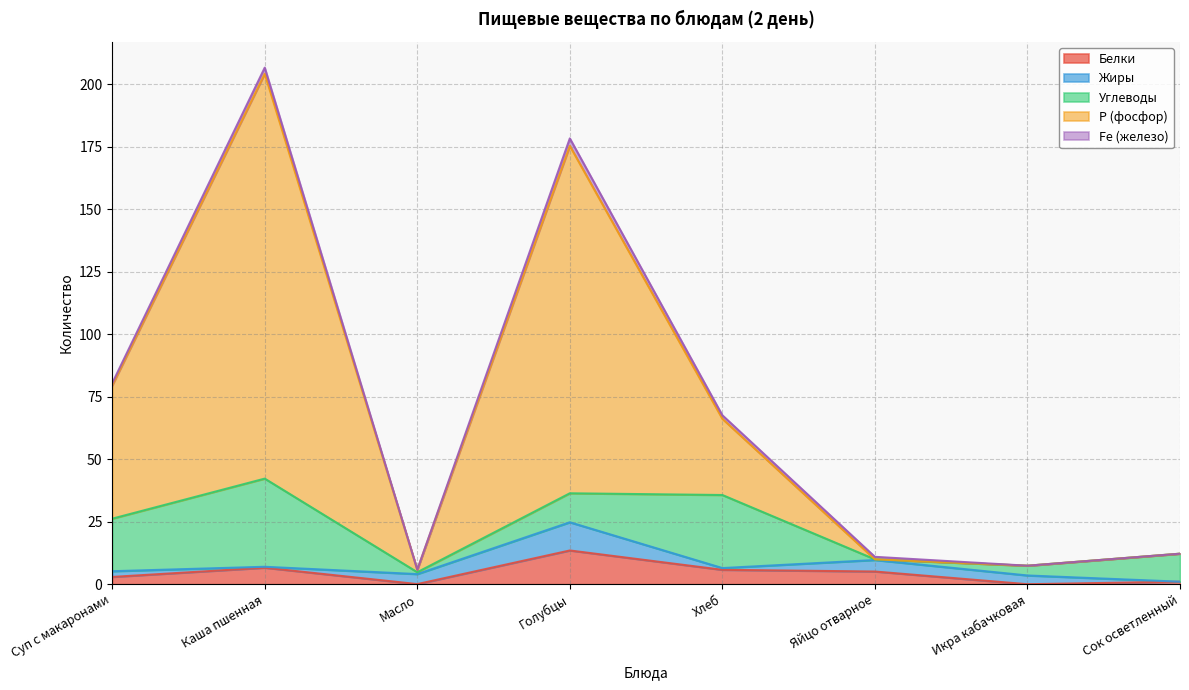

At how many categories does at least one series exceed 37?

3